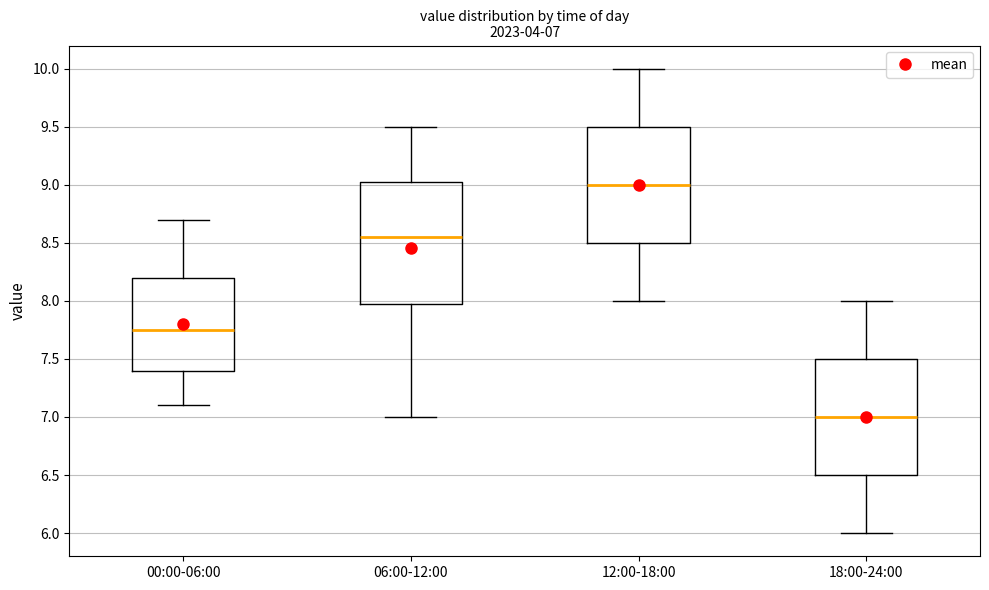

Comparing the boxes themselves (not the whiskers), which one is the tallest?

06:00-12:00